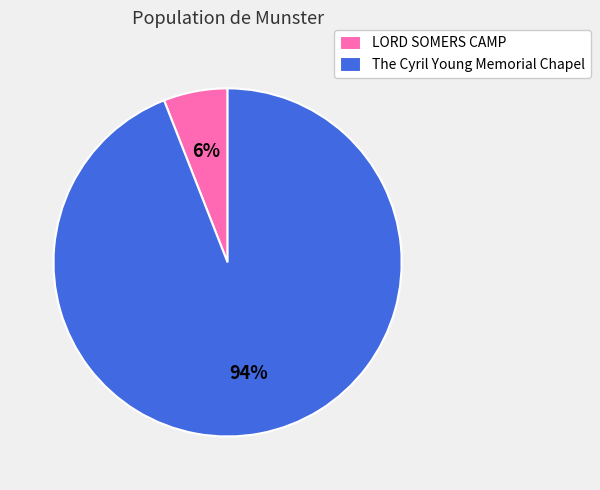

What is the majority slice?

The Cyril Young Memorial Chapel